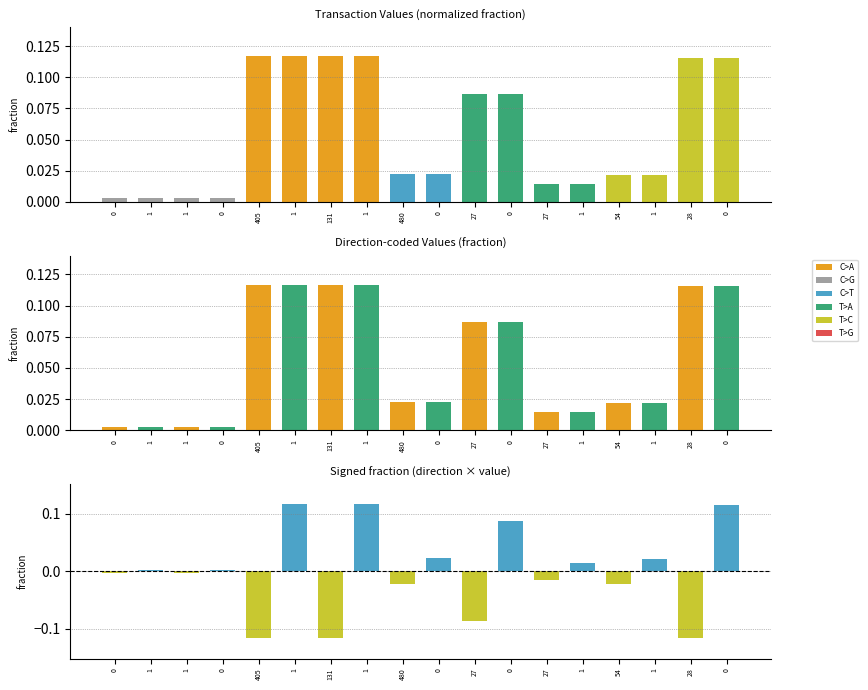

Rank the series by their maximum value, from lowest to highest.

value, direction, signed value